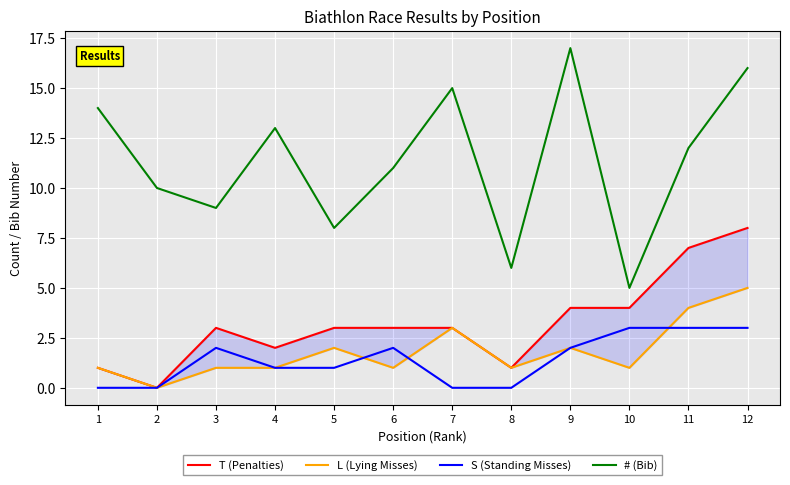

At which category does S (Standing Misses) reach its first local peak?

3